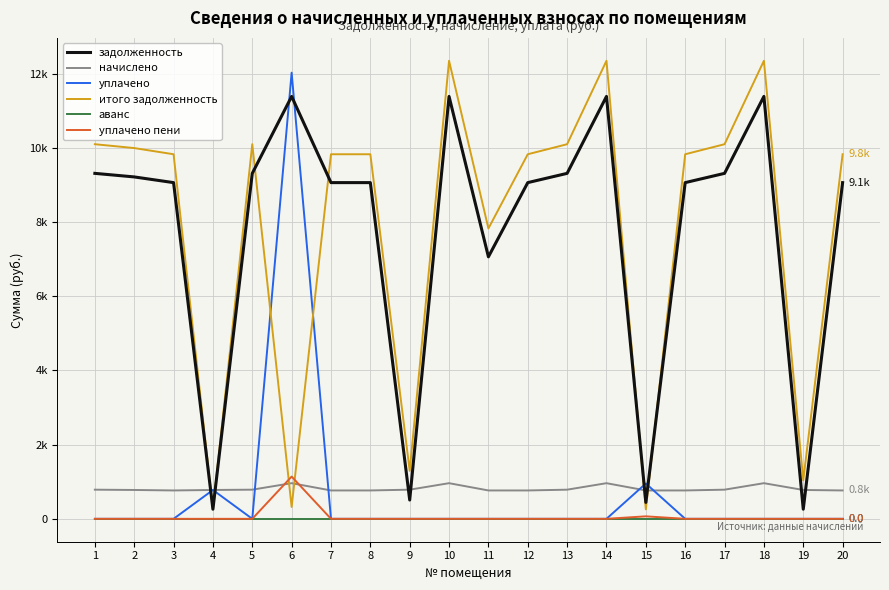

Where is уплачено nearest to the value 6013?

15